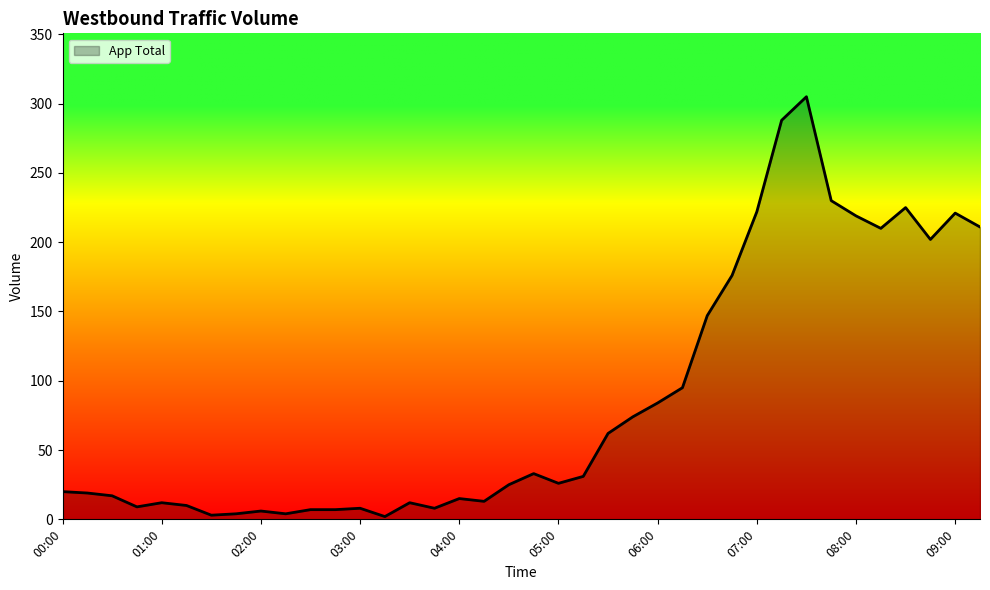

True or false: the data has more than 2 interior local peaks.

True